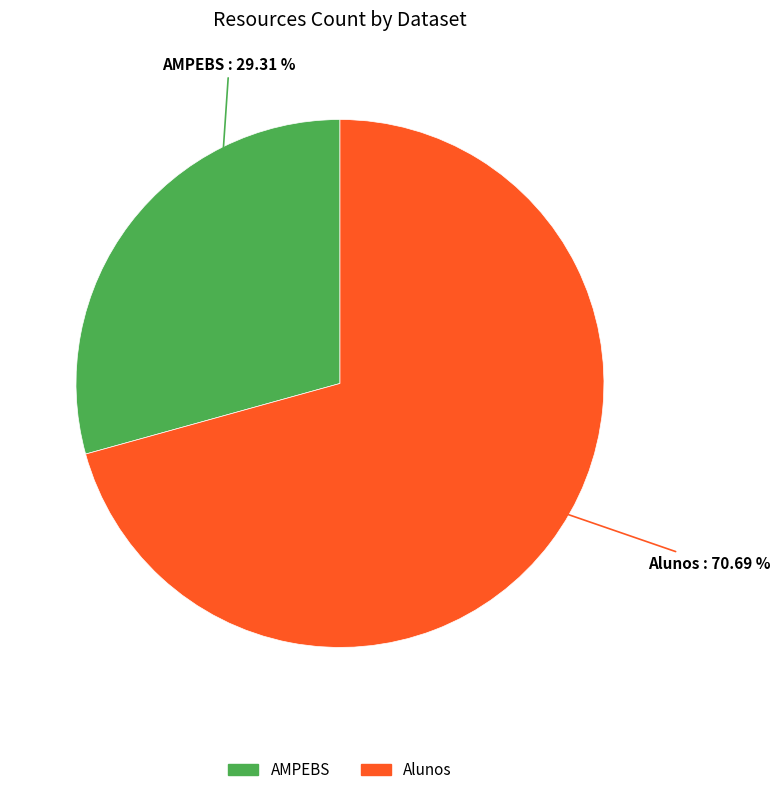

Does any single category account for the majority?

Yes